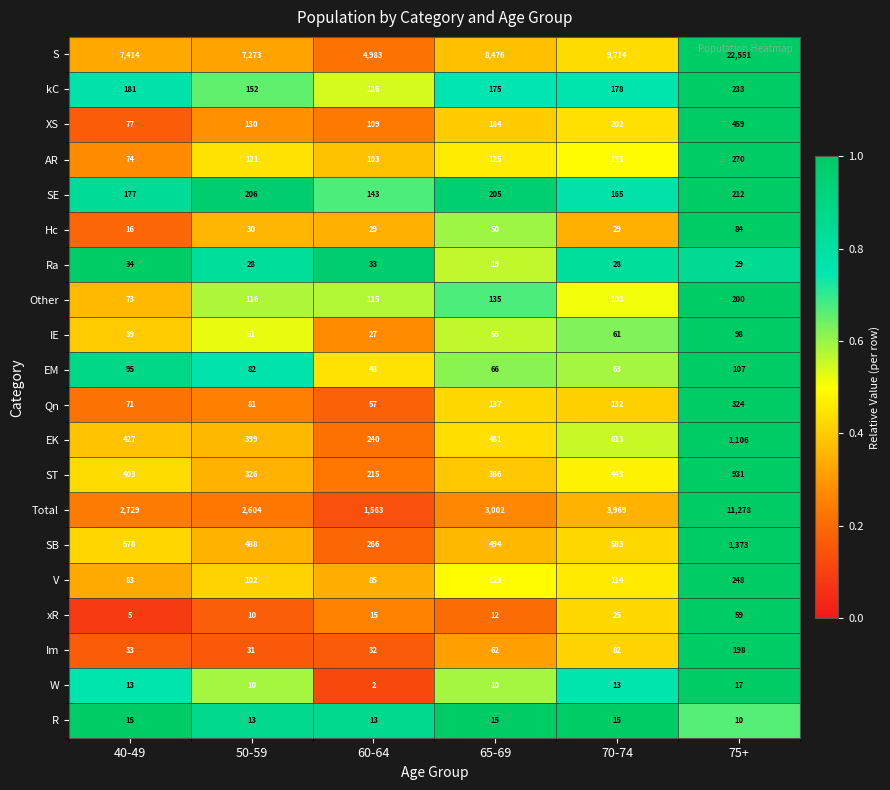

What is the minimum value shown in the chart?

2